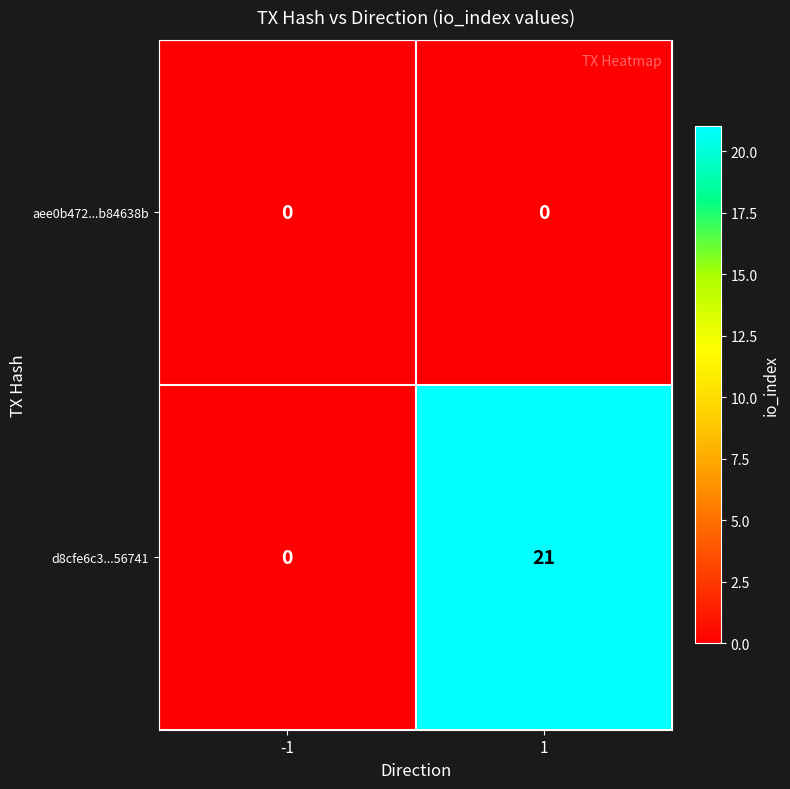

Which series has the largest total across all categories?

d8cfe6c3...56741